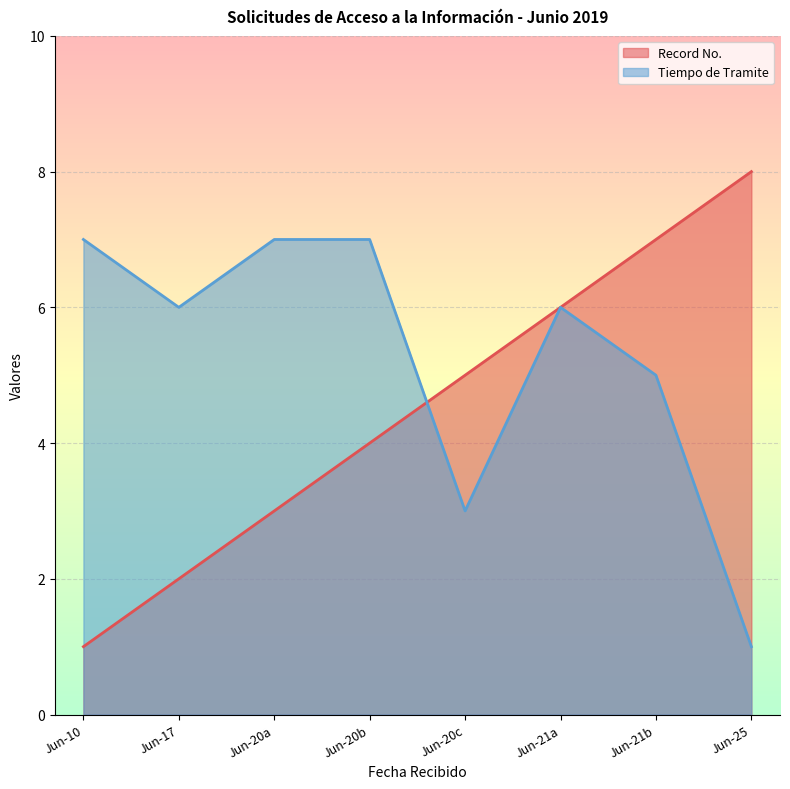

What are all the series names shown in the legend?

Record No., Tiempo de Tramite